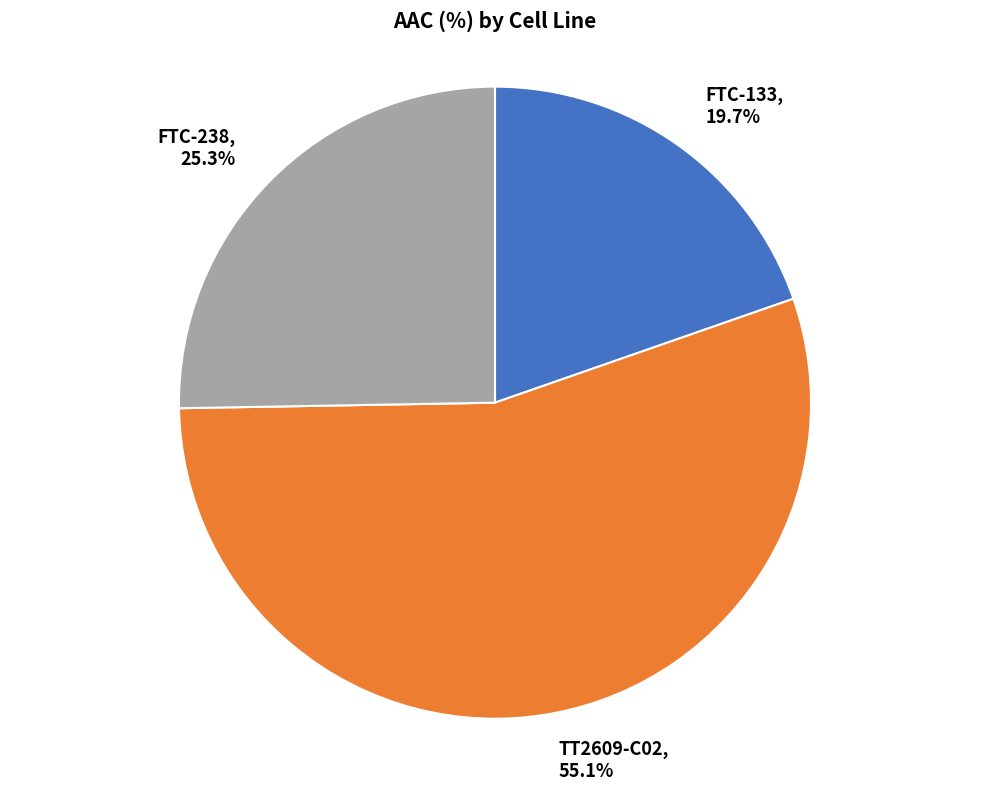

What is the ratio of the value at TT2609-C02 to the value at FTC-238?

2.2